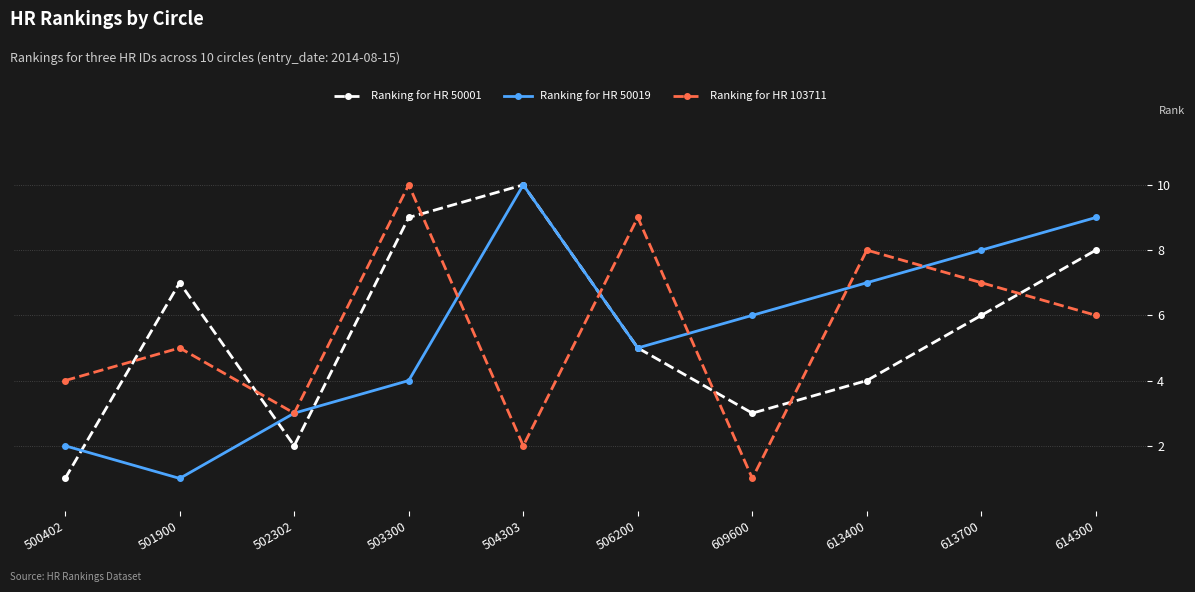

What is the spread (max minus min) of values at 613400?

4